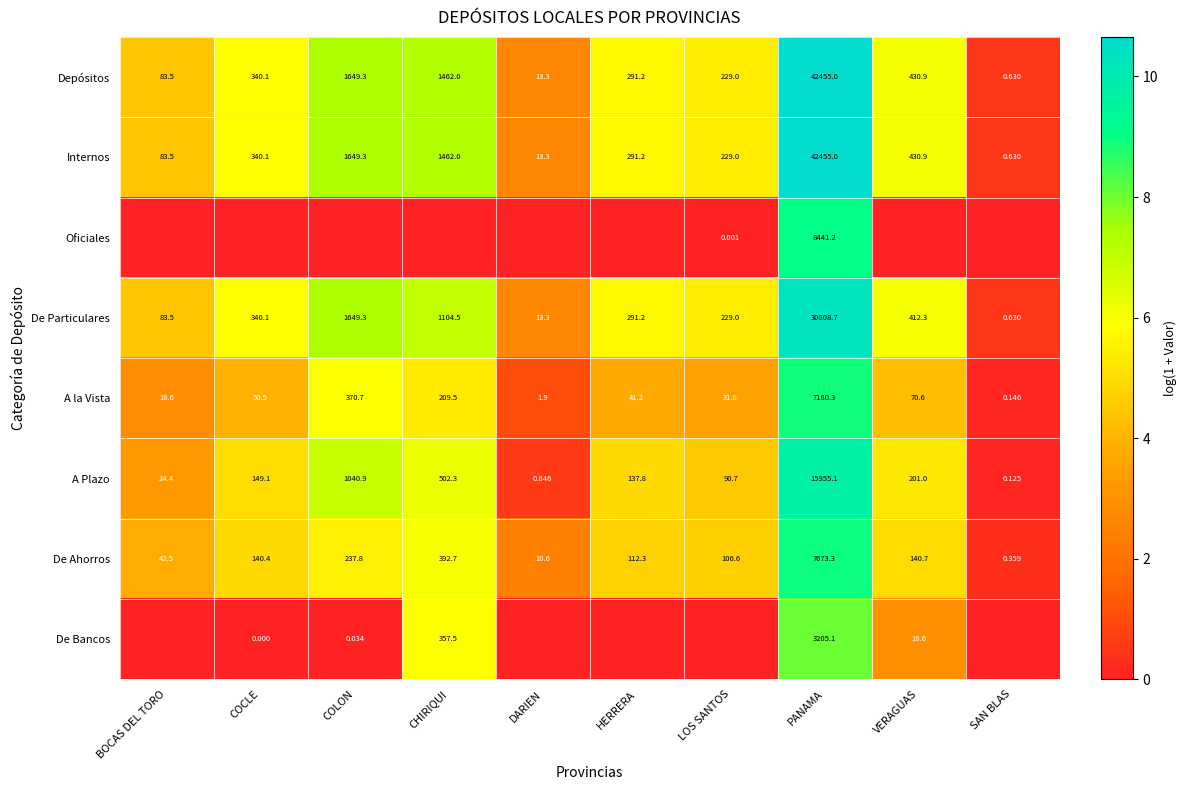

List the labels in order of De Particulares value, smallest first.

SAN BLAS, DARIEN, BOCAS DEL TORO, LOS SANTOS, HERRERA, COCLE, VERAGUAS, CHIRIQUI, COLON, PANAMA